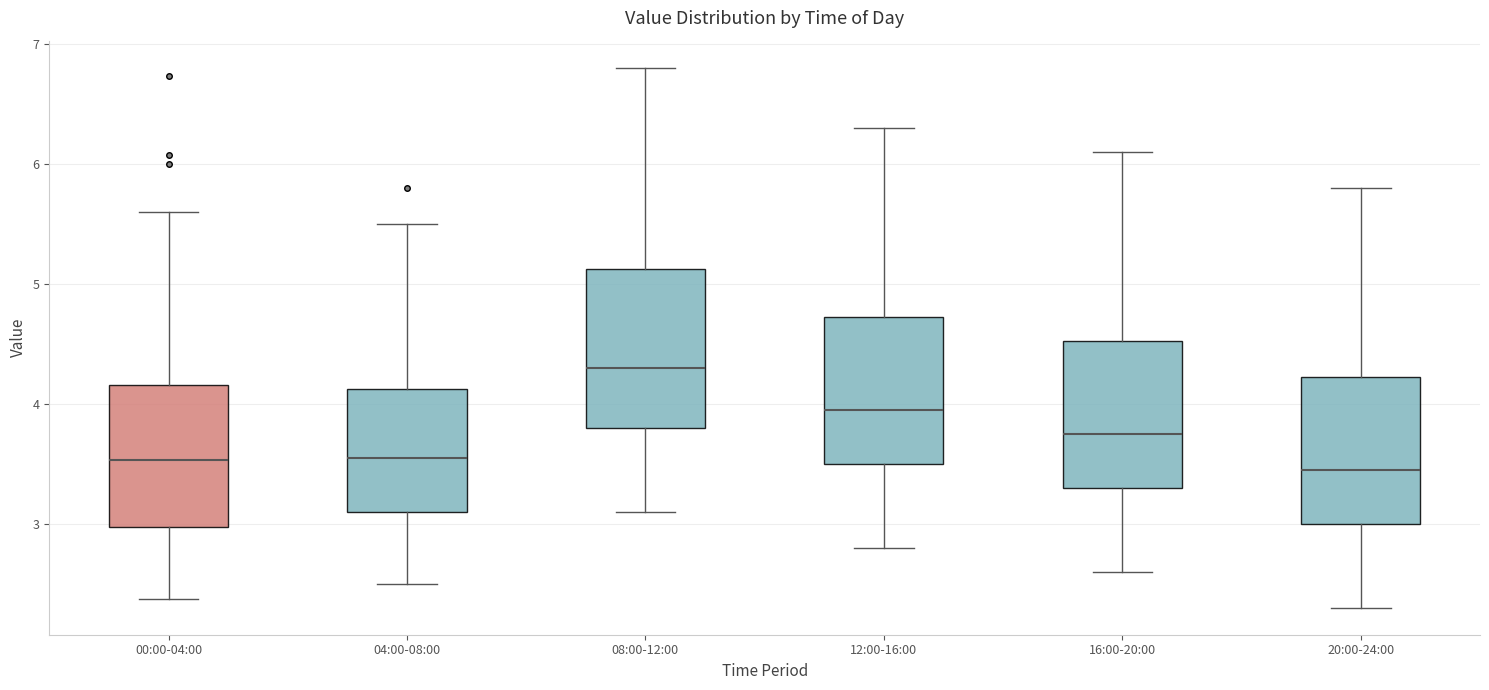

Where does the median line of the box for 20:00-24:00 sit on the y-axis? The values are not printed on the chart, so give them approximately, as read against the axis.

3.5